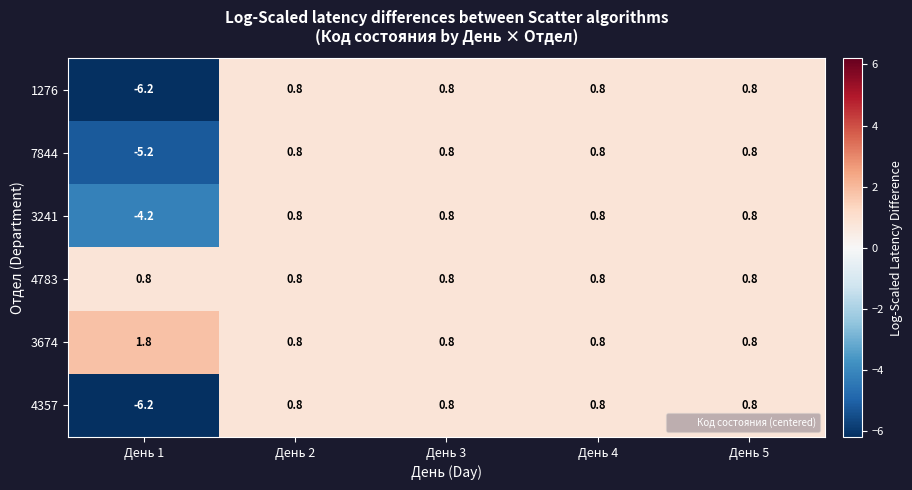

At which category does the chart reach its peak across all series?

День 1